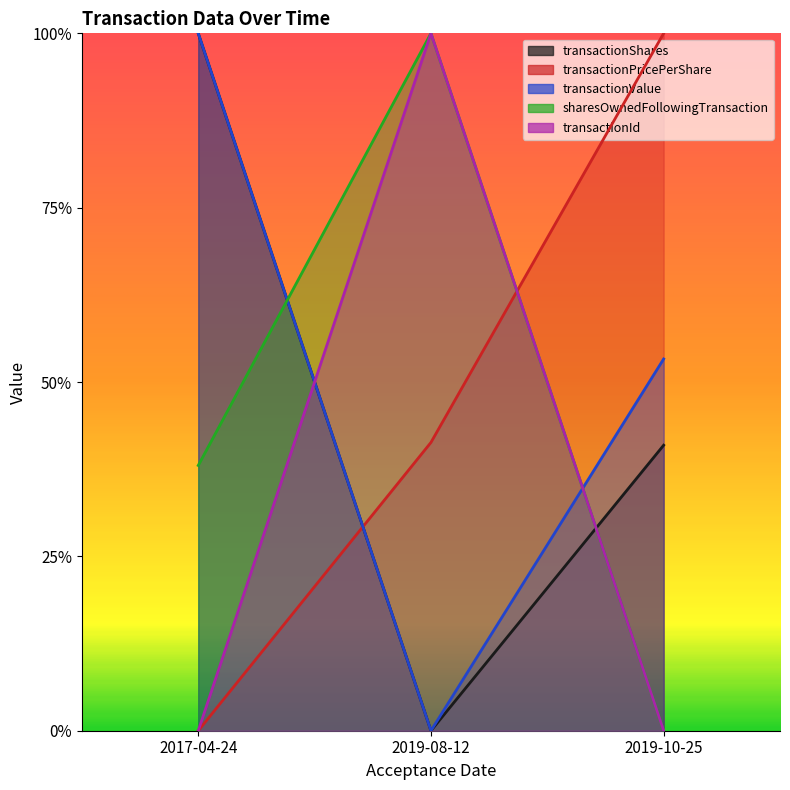

What is the sum of all transactionPricePerShare values?

1.4